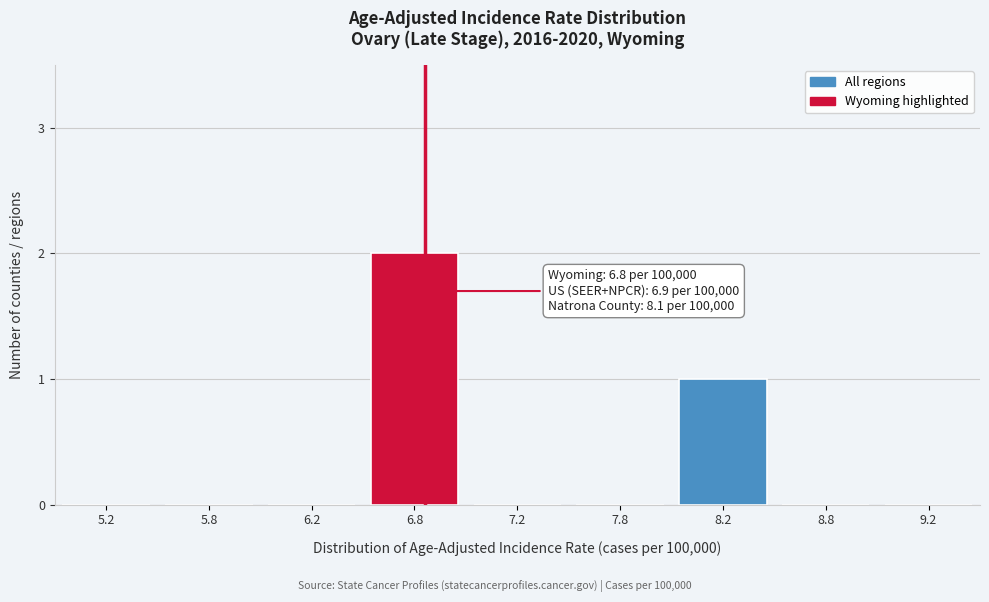

Reading left to right, extract all data points from this chart.

5.2=0	5.8=0	6.2=0	6.8=2	7.2=0	7.8=0	8.2=1	8.8=0	9.2=0